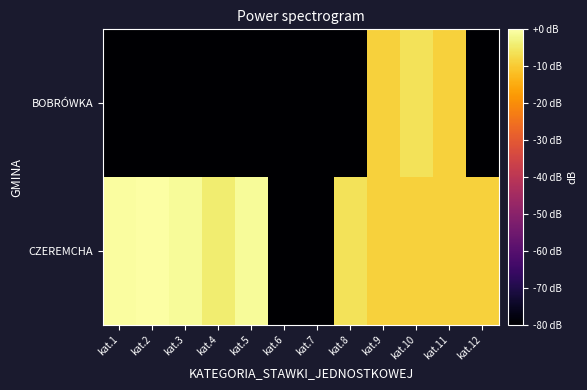

Rank the series by their maximum value, from highest to lowest.

CZEREMCHA, BOBRÓWKA